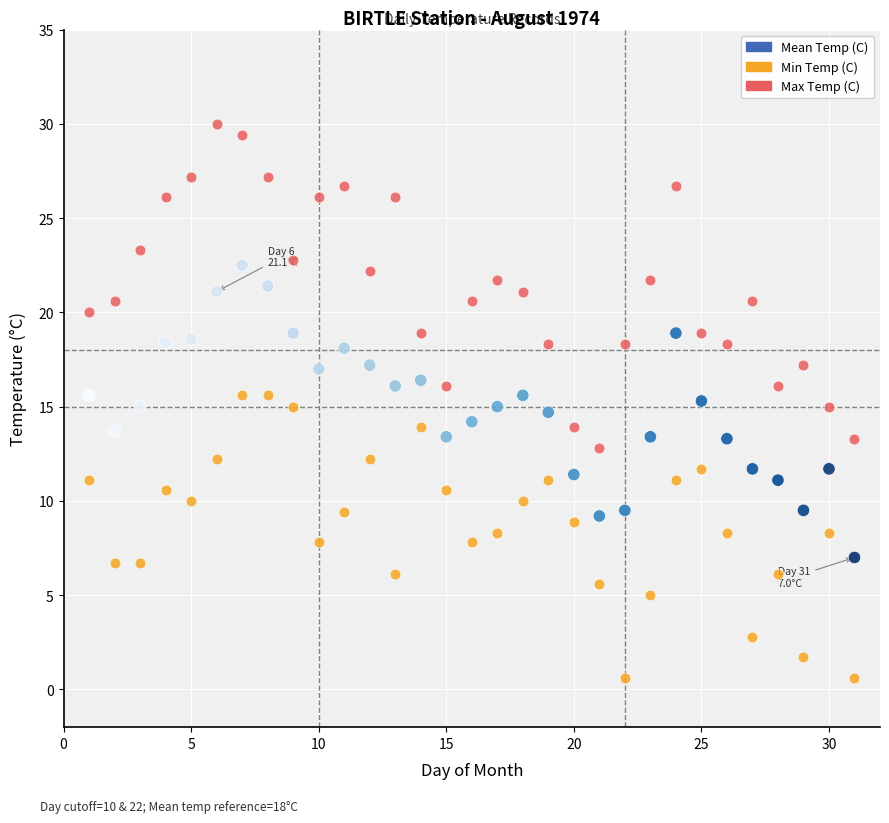

Which series contains the highest Y value?

Max Temp (C)